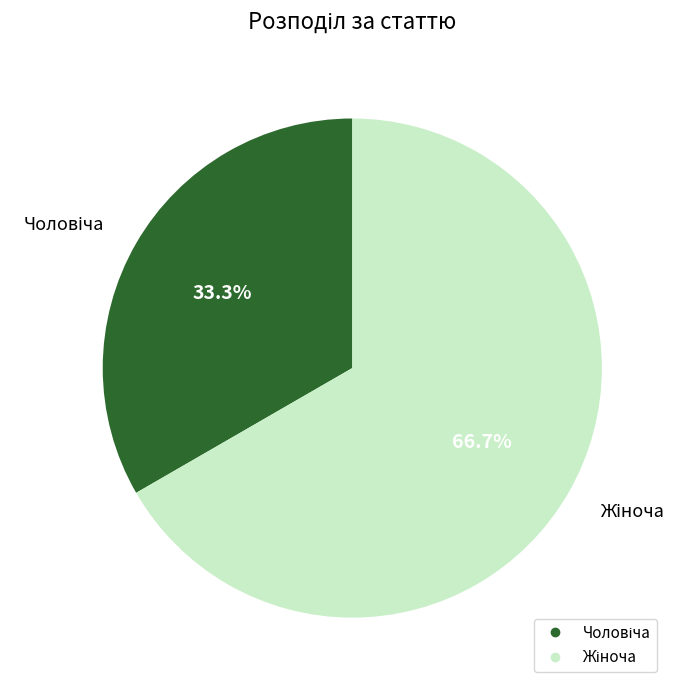

Is there any slice that represents more than half of the pie?

Yes